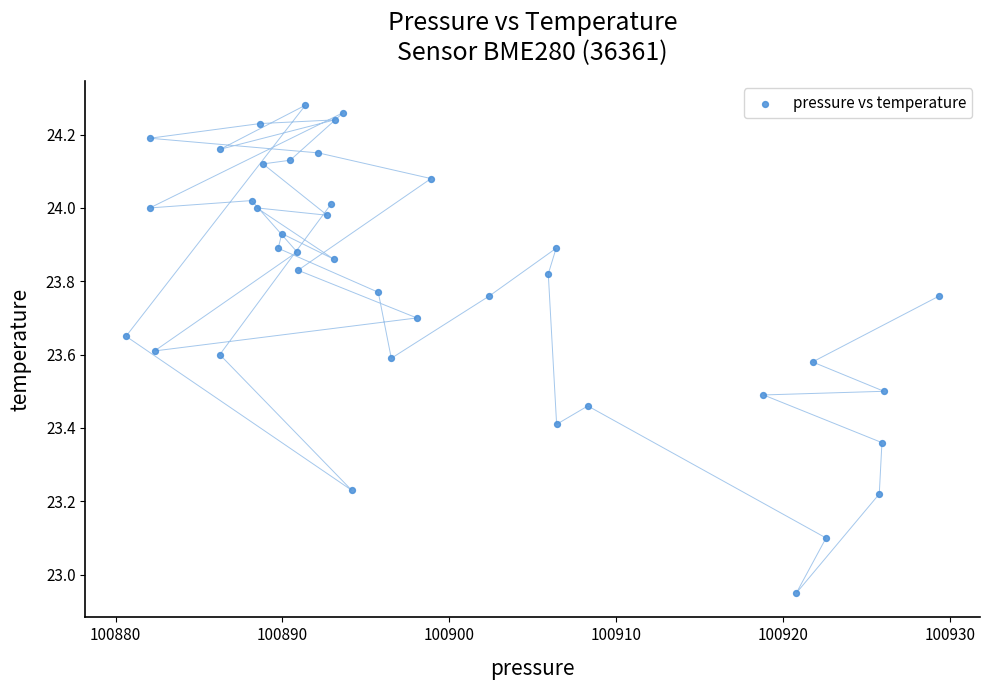

What is the range of X values (max minus min)?

48.8